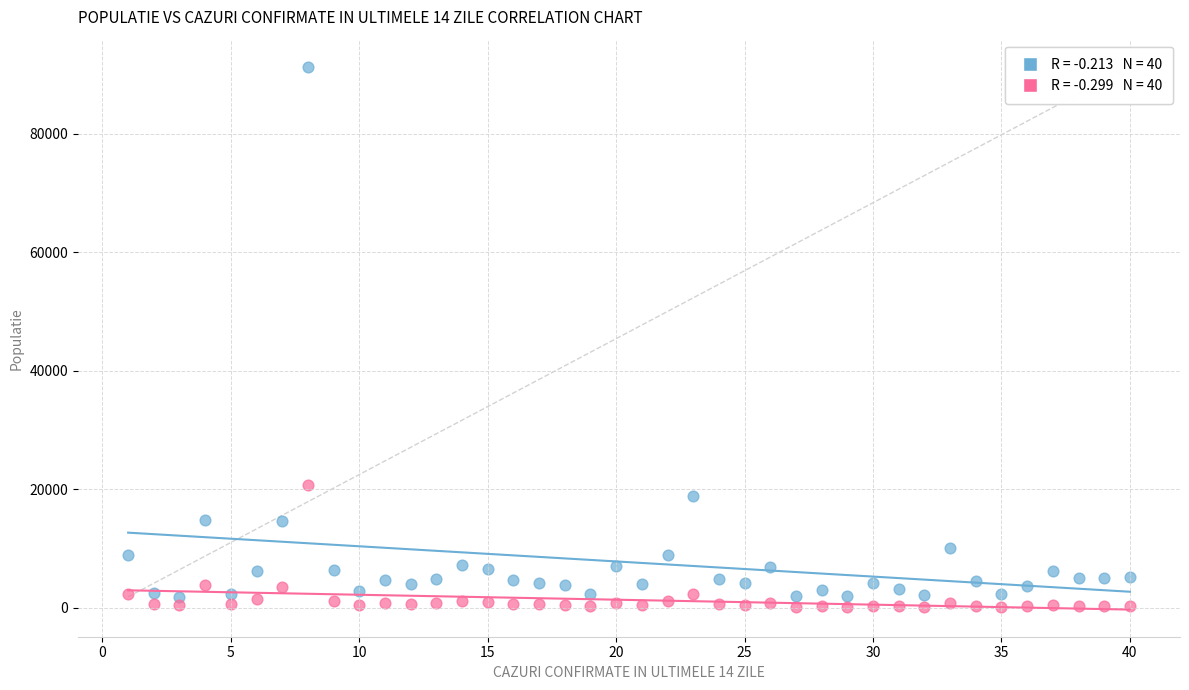

Across all data points, what is the range of Y values (max minus min)?

91066